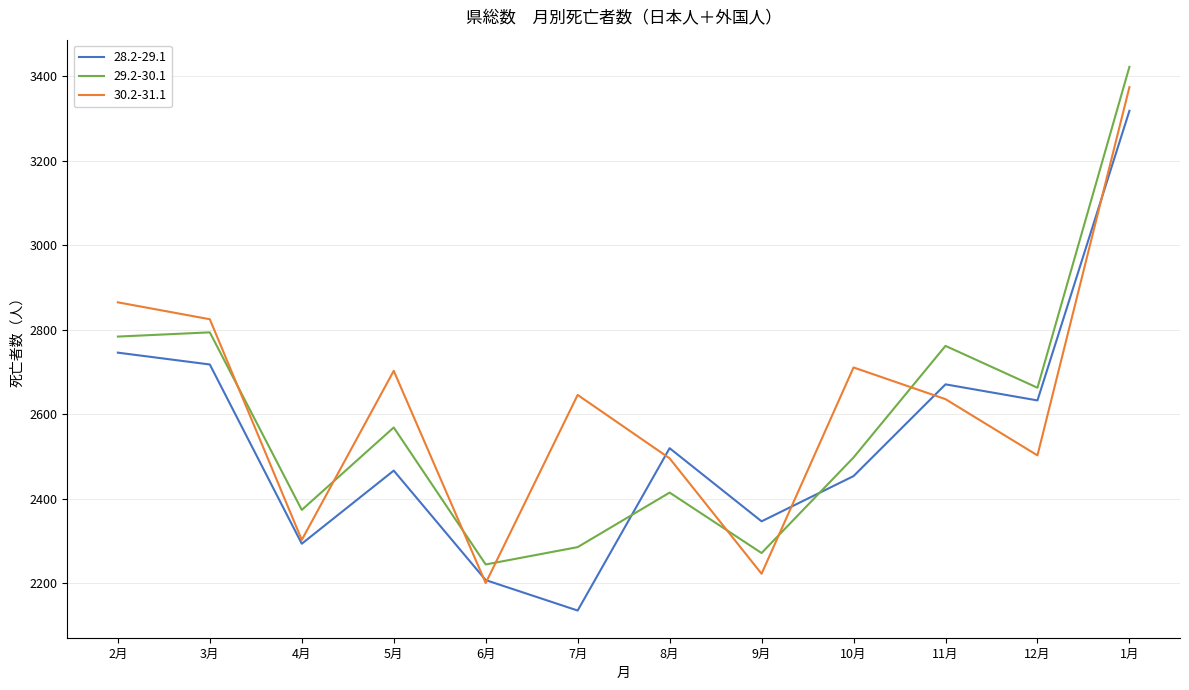

How many distinct data groups are displayed?

3